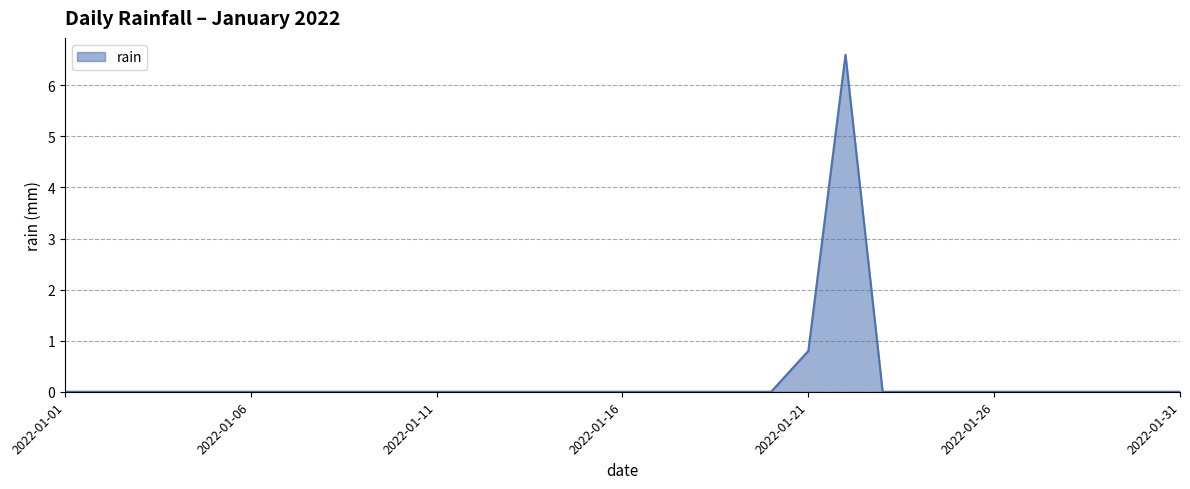

Reading left to right, extract all data points from this chart.

0.0	0.0	0.0	0.0	0.0	0.0	0.0	0.0	0.0	0.0	0.0	0.0	0.0	0.0	0.0	0.0	0.0	0.0	0.0	0.0	0.8	6.6	0.0	0.0	0.0	0.0	0.0	0.0	0.0	0.0	0.0